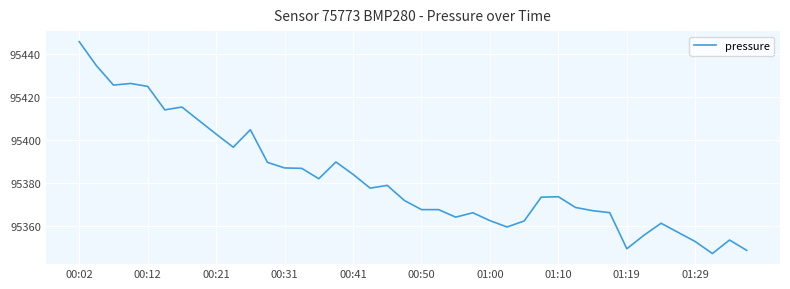

What is the greatest value displayed?

95445.6